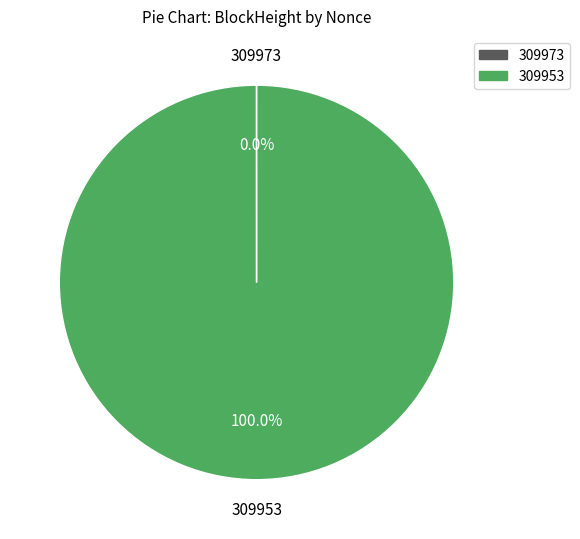

Which slice is the largest?

309953